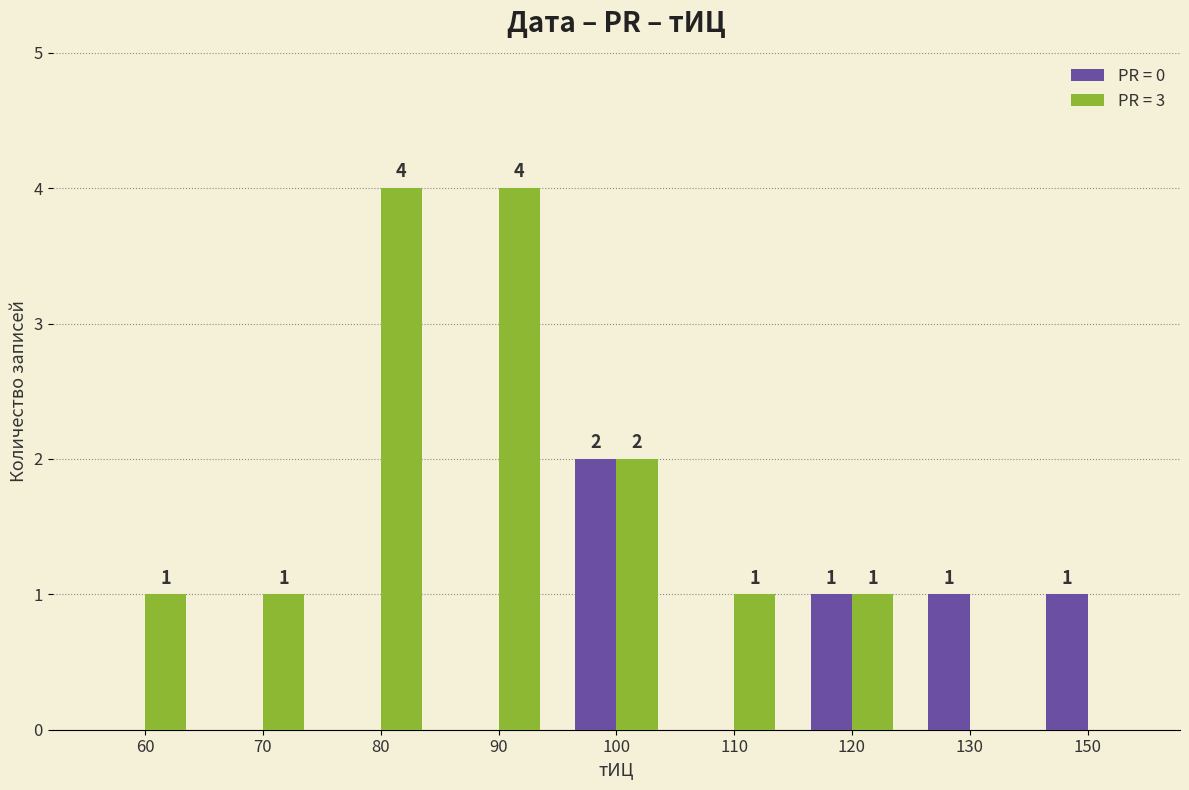

Reading left to right, what are all the values shown in this chart?

PR = 0: 0	0	0	0	2	0	1	1	1
PR = 3: 1	1	4	4	2	1	1	0	0